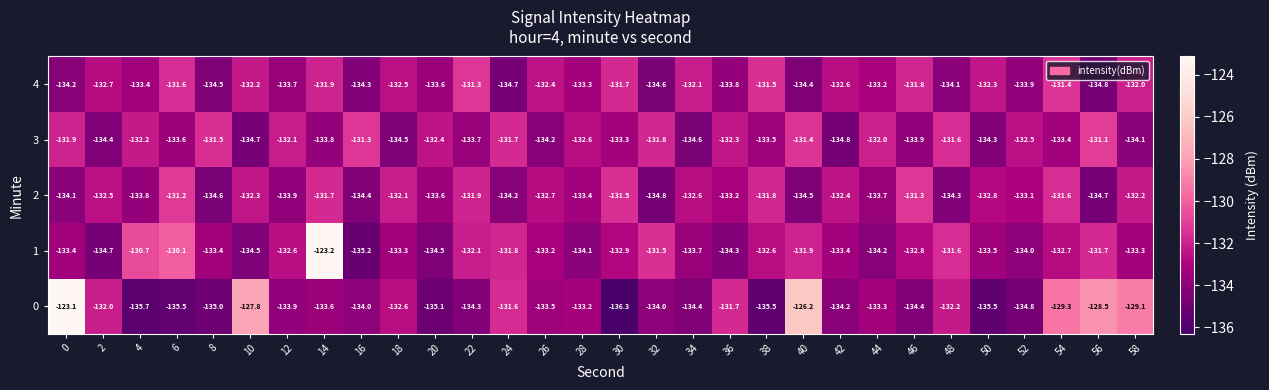

What is the sum of all 0 values?

-3980.3